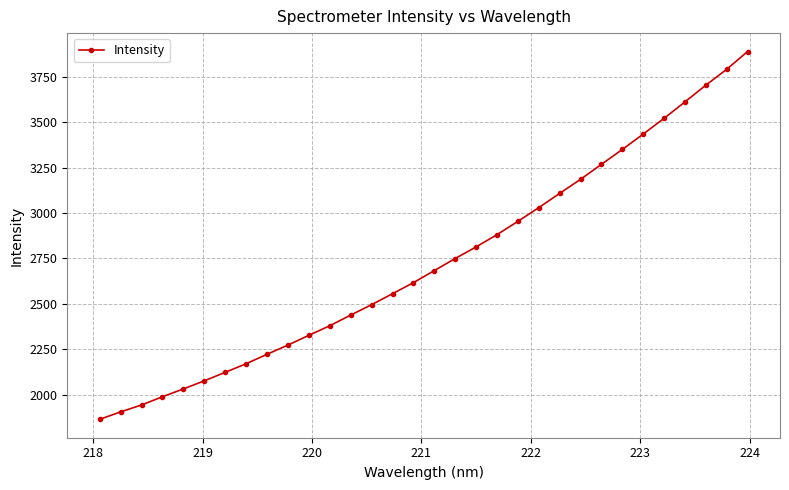

What is the value of the 11th point from the left?

2326.5